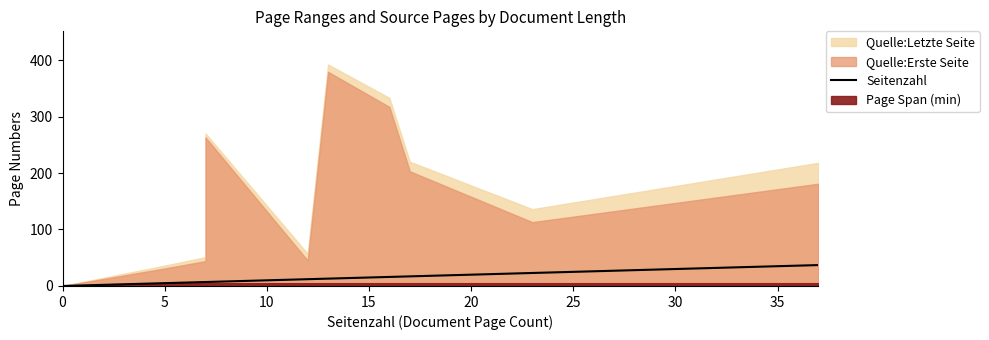

How many values exceed 13?

4